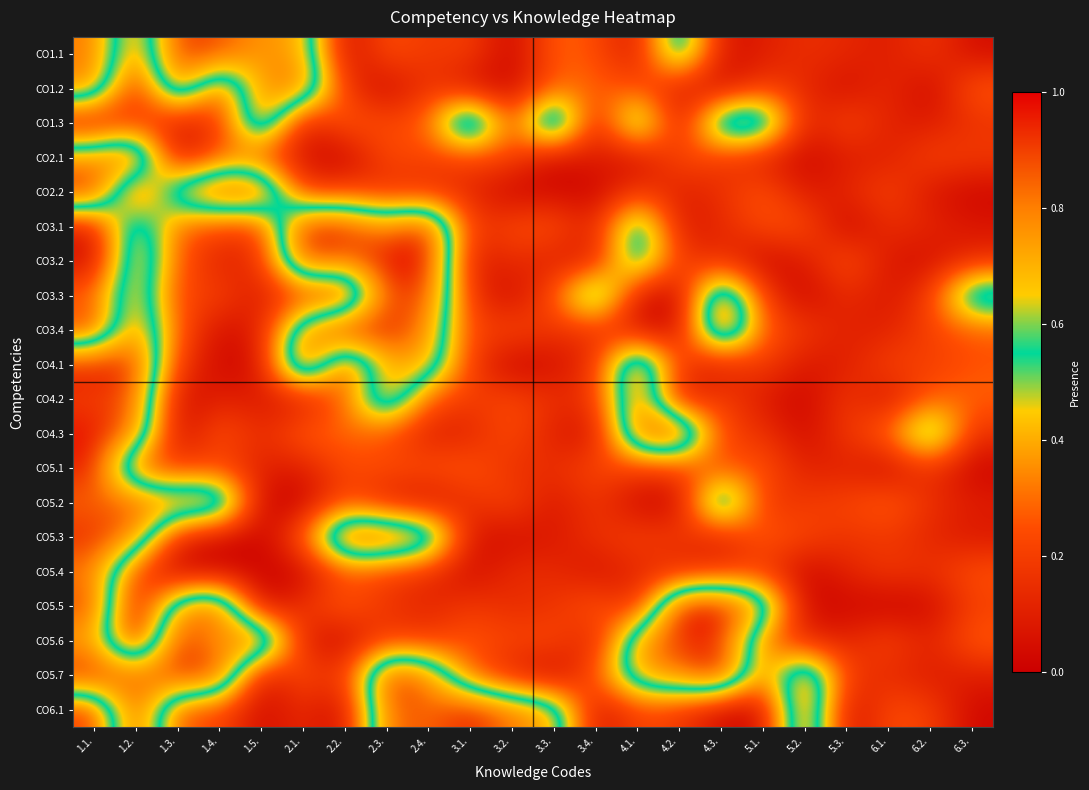

At which category does the chart reach its minimum across all series?

3.2.